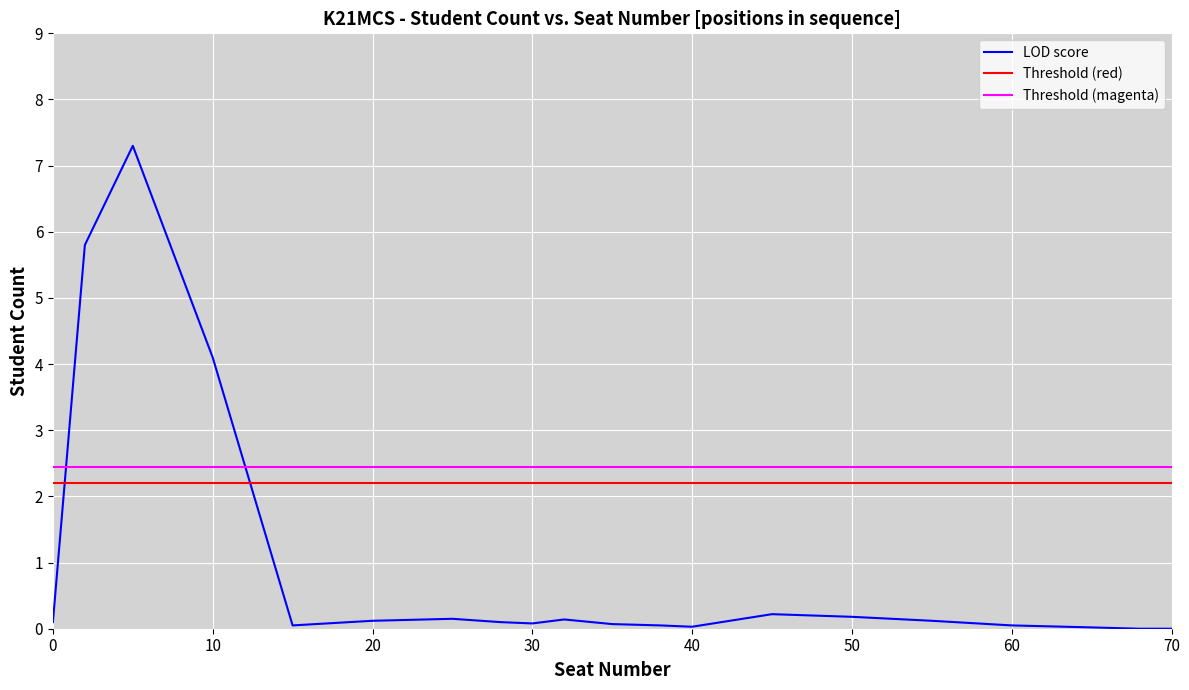

How many points are higher than both their immediate neighbors (excluding endpoints)?

4